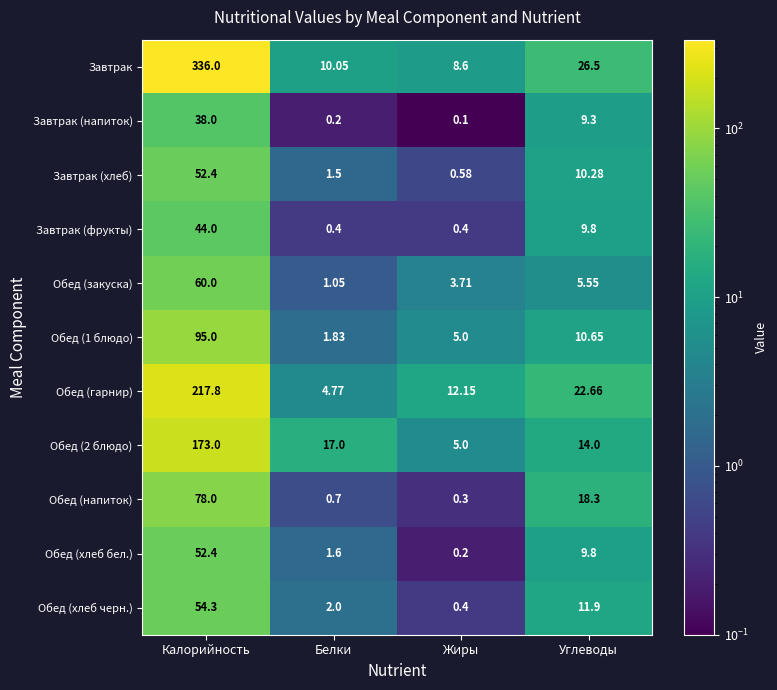

At which category is the sum across all series the highest?

Калорийность